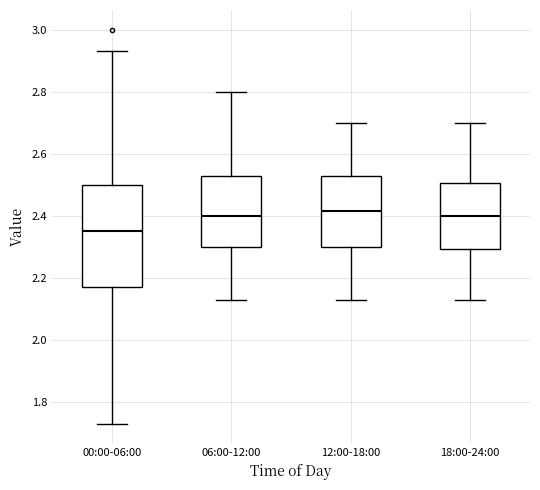

Which box is the tallest, from its lower edge to its upper edge?

00:00-06:00